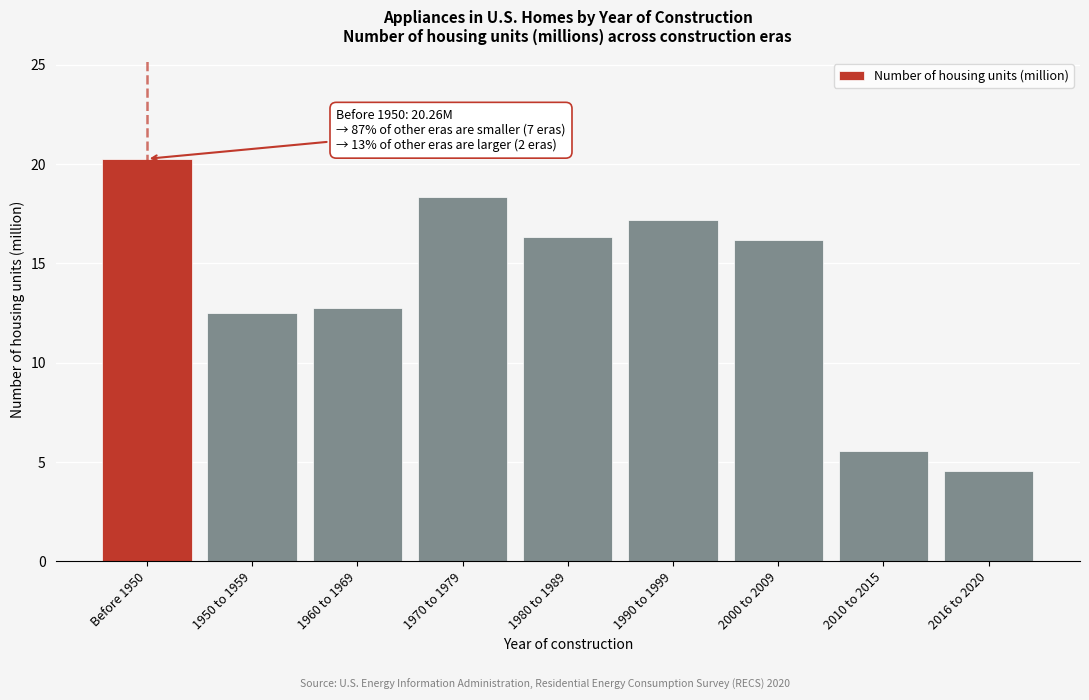

Reading right to left, what are all the values shown in this chart?

2016 to 2020=4.6	2010 to 2015=5.5	2000 to 2009=16.2	1990 to 1999=17.2	1980 to 1989=16.3	1970 to 1979=18.3	1960 to 1969=12.8	1950 to 1959=12.5	Before 1950=20.3